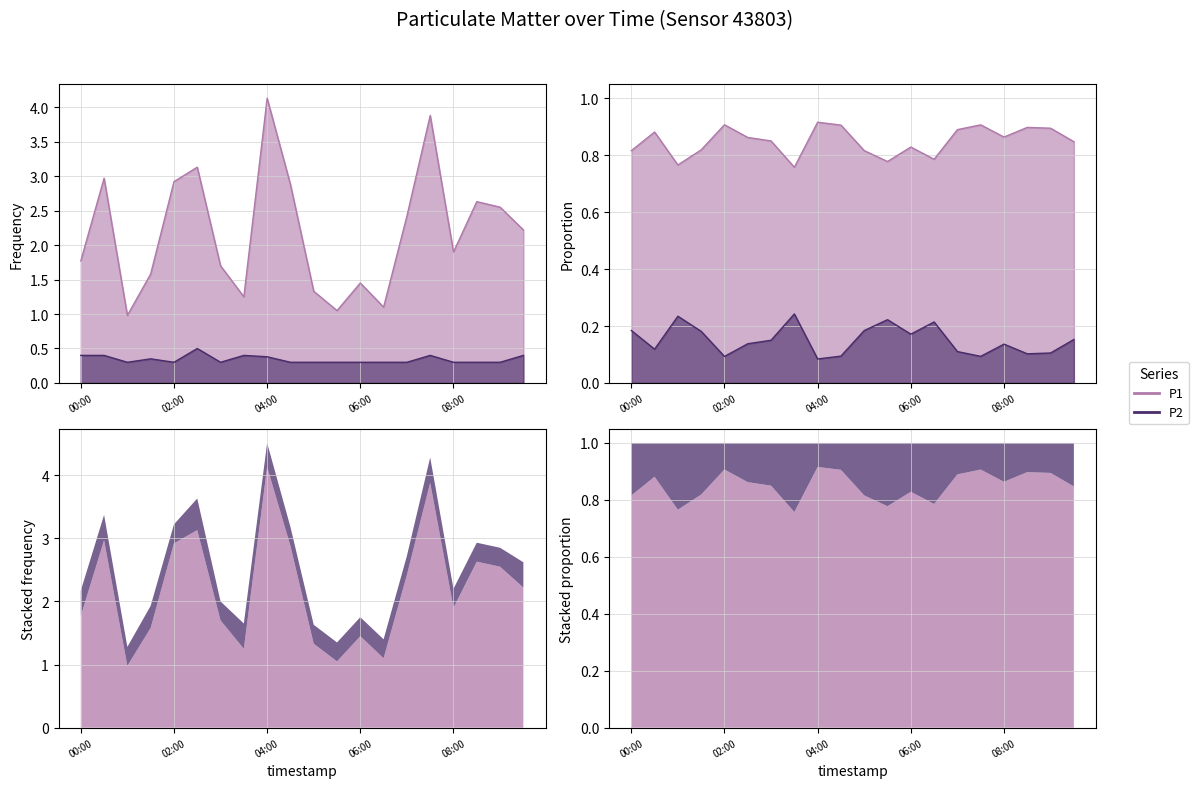

How many data points in P1 are less than 2?

10